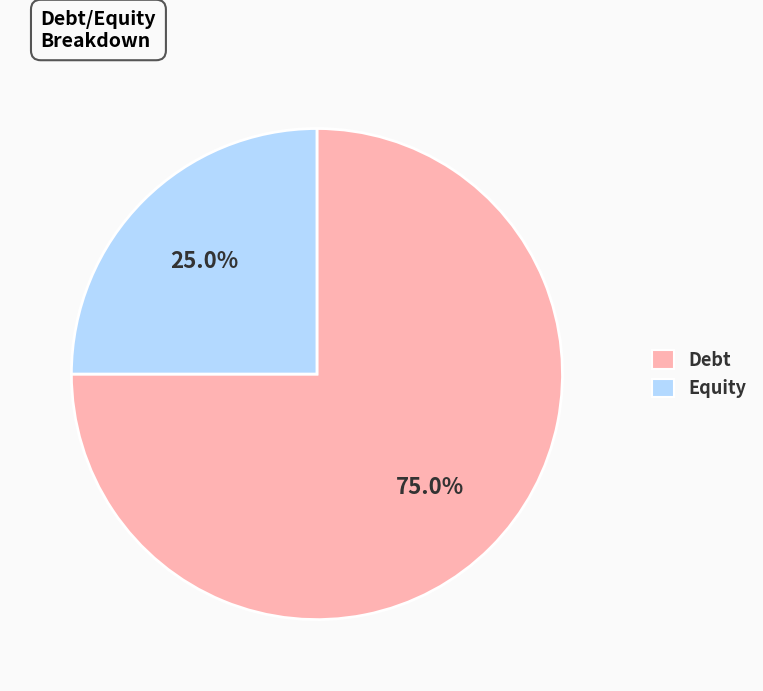

Count the number of slices in the pie.

2